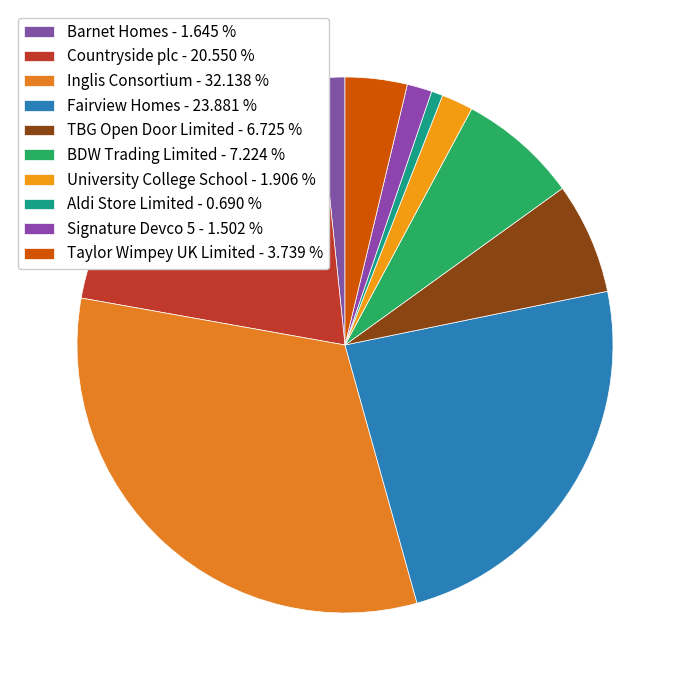

Does University College School represent more than half of the total?

No